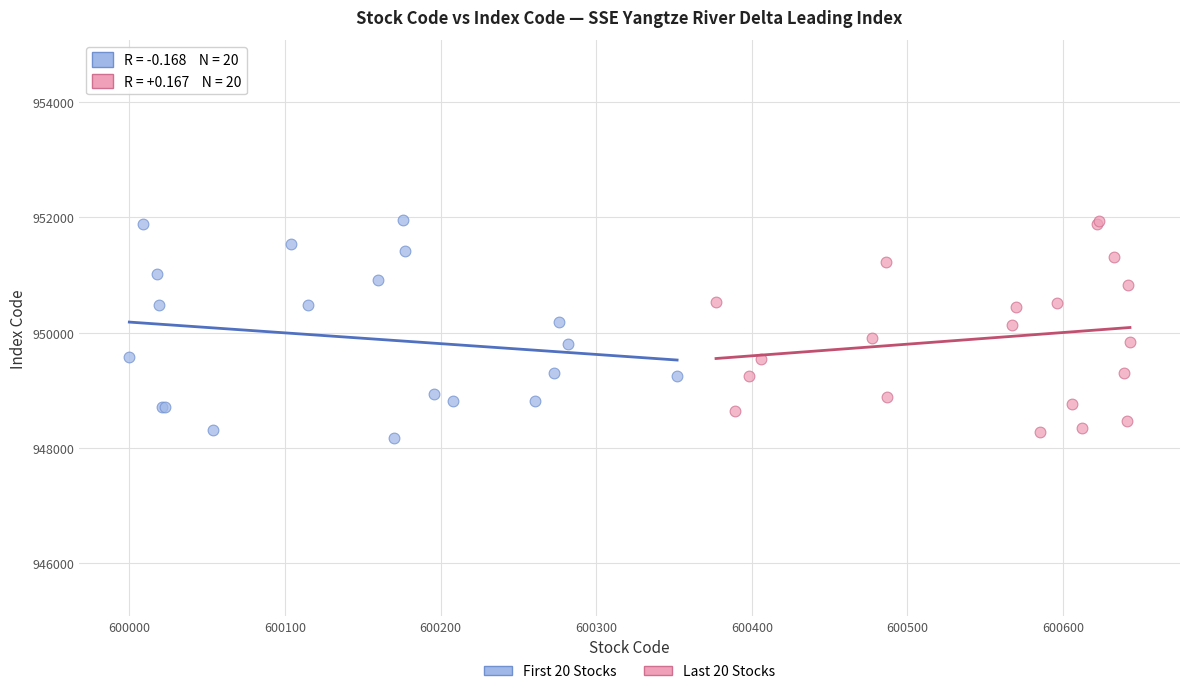

Which series reaches the minimum Y coordinate?

First 20 Stocks